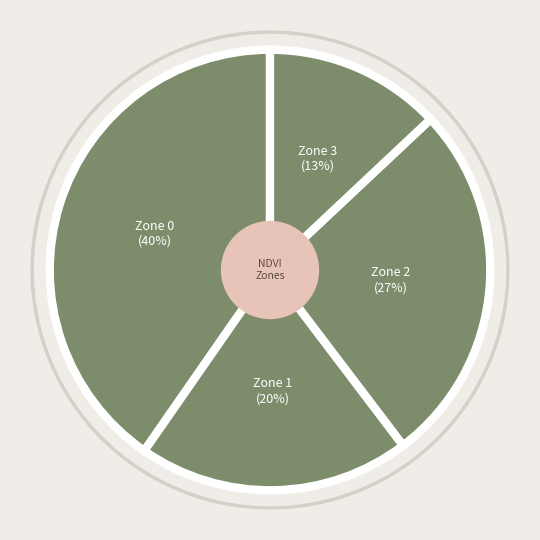

Count the number of slices in the pie.

4